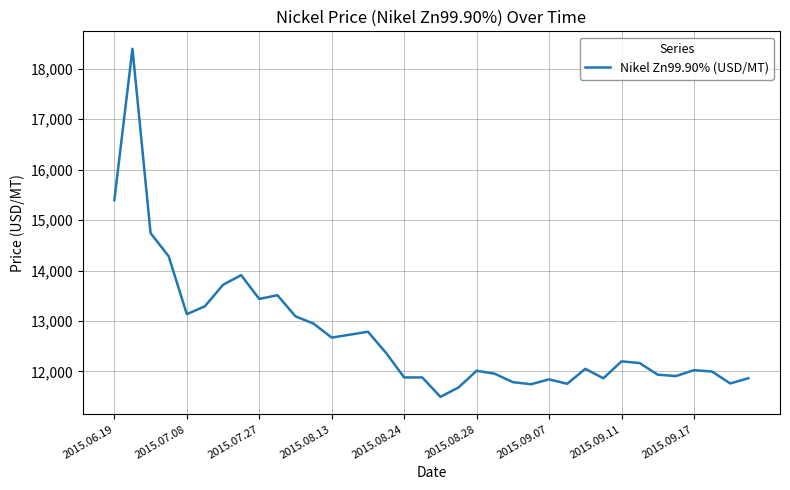

What is the smallest value displayed?

11495.5